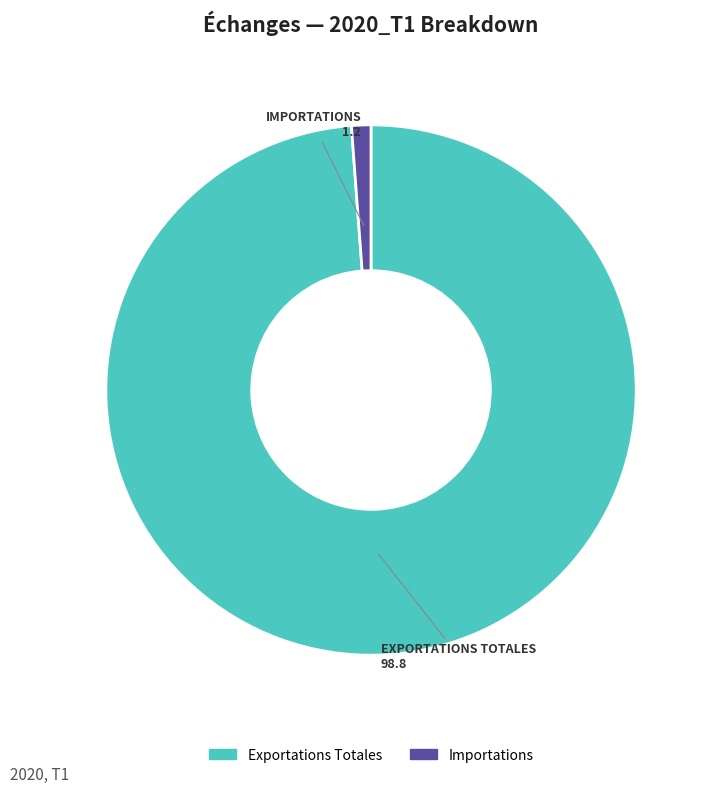

Is there any slice that represents more than half of the pie?

Yes